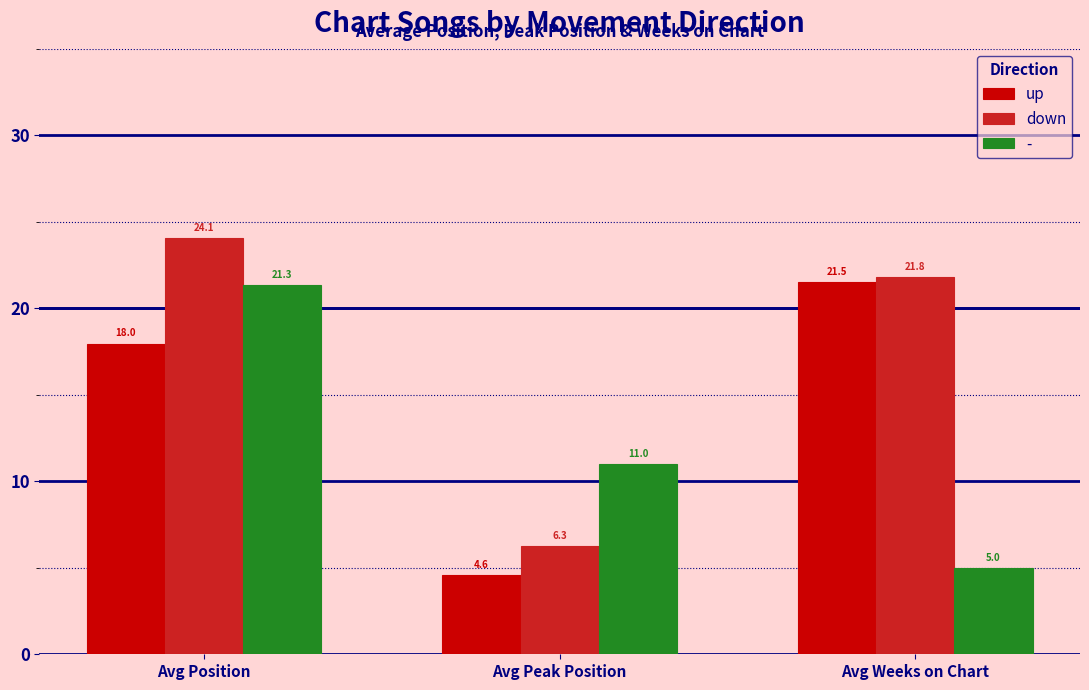

What is the average value of the down series?

17.4